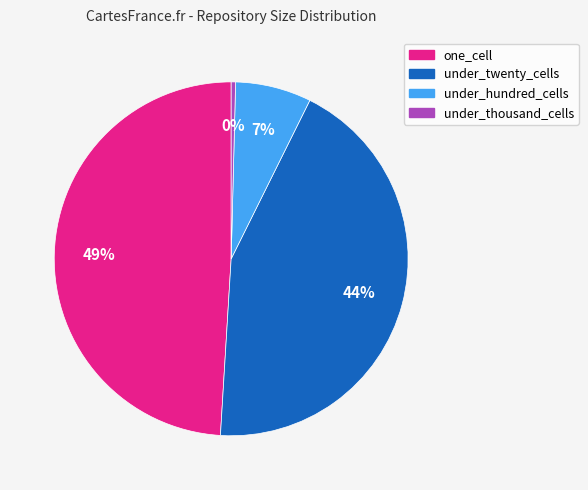

Is there any slice that represents more than half of the pie?

No